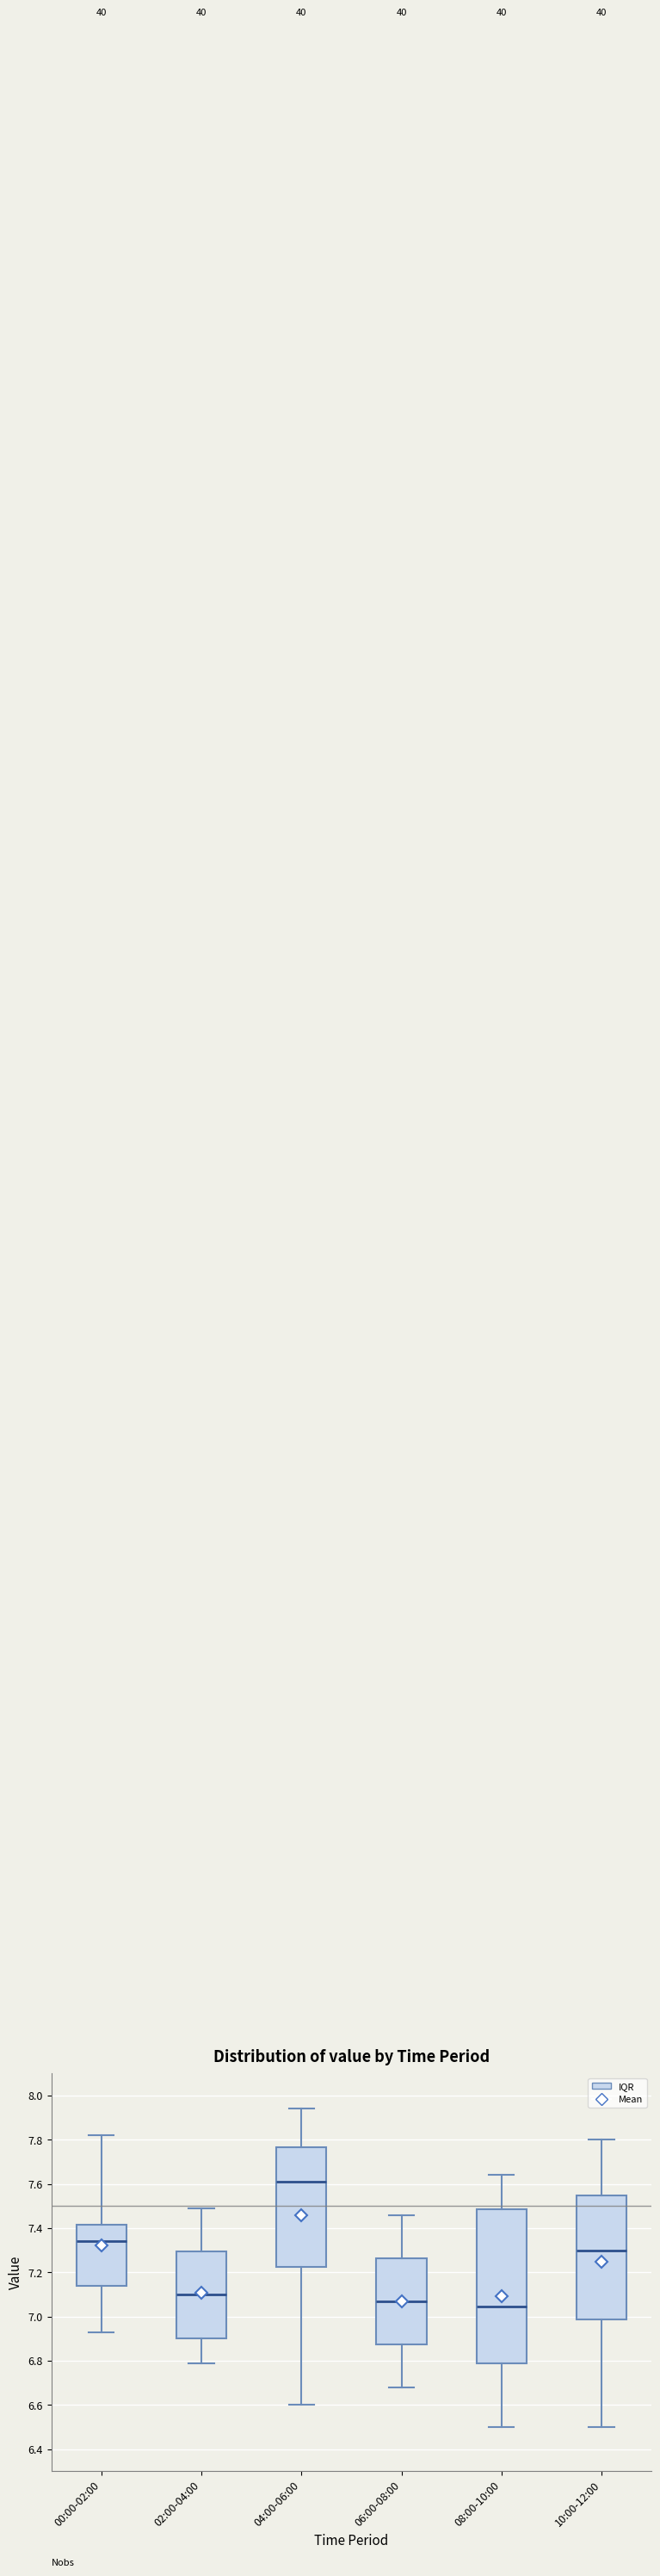

Which box has the highest median line?

04:00-06:00